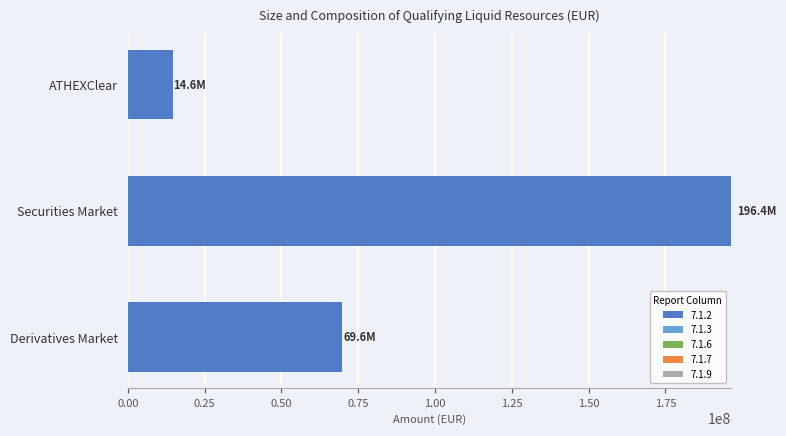

List the labels in order of value, smallest first.

ATHEXClear, Derivatives Market, Securities Market